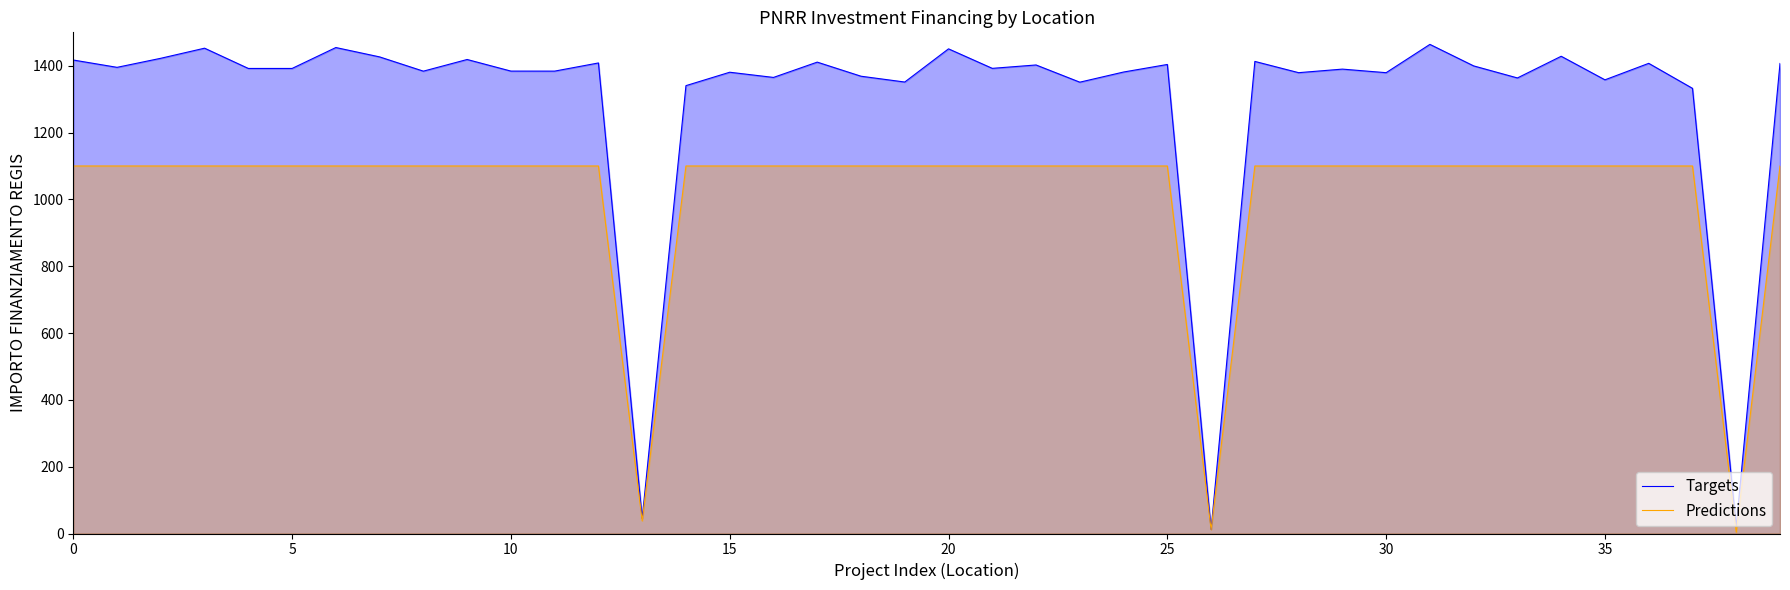

What is the difference between the Predictions values at 12 and 26?

1088.6